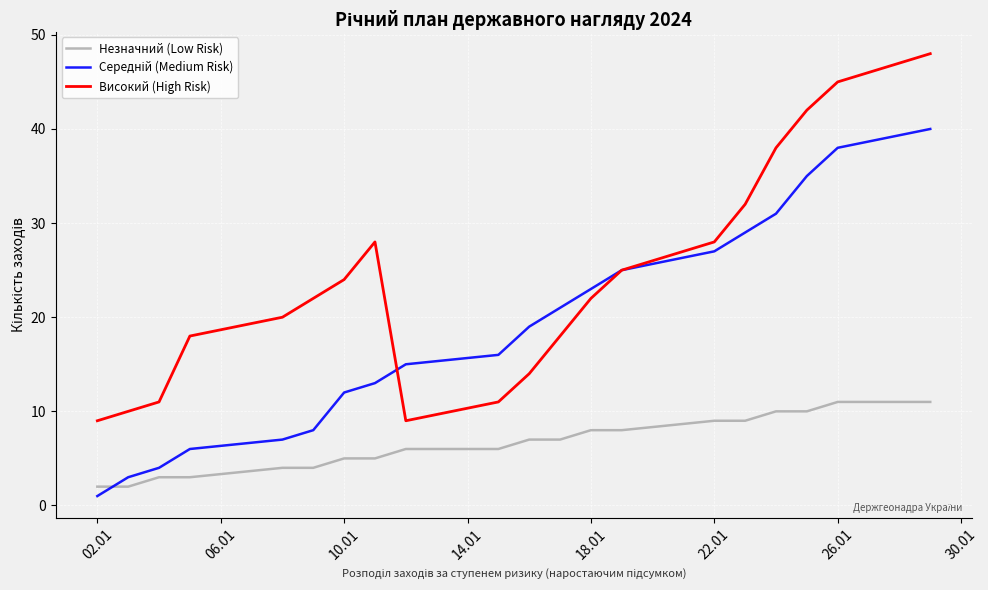

True or false: Незначний (Low Risk) and Високий (High Risk) intersect in this chart.

False